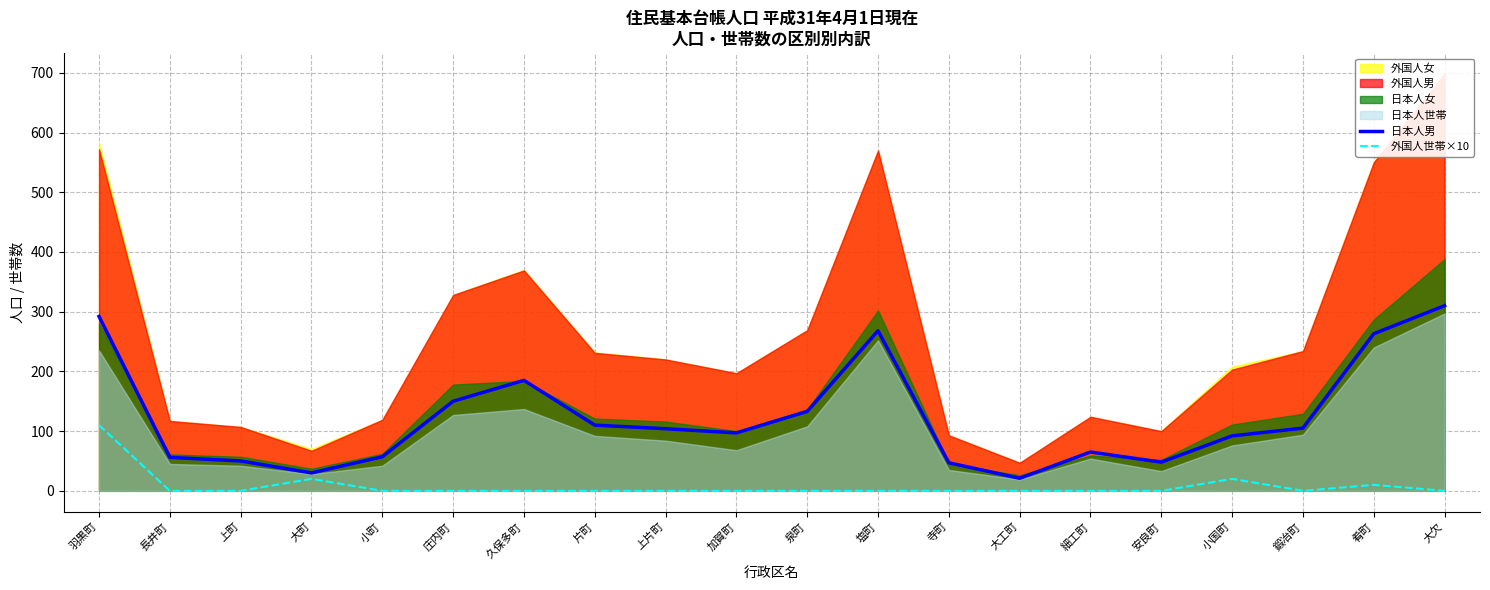

Between 久保多町 and 寺町, which series saw the biggest shift?

日本人男